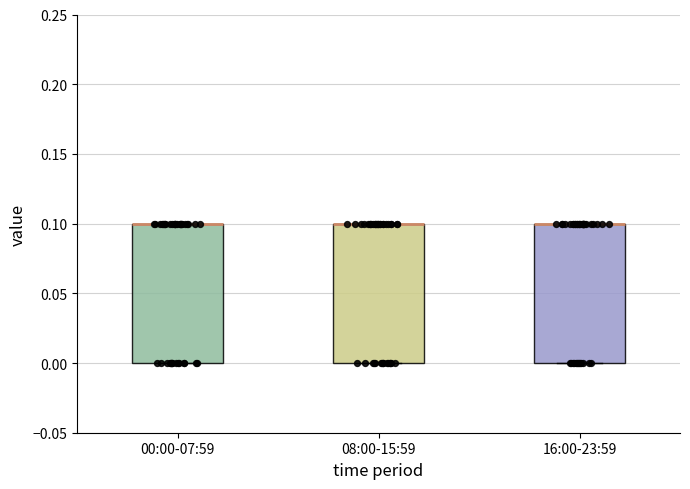

Where is the upper edge of the box for 00:00-07:59 on the y-axis? The values are not printed on the chart, so give them approximately, as read against the axis.

0.1